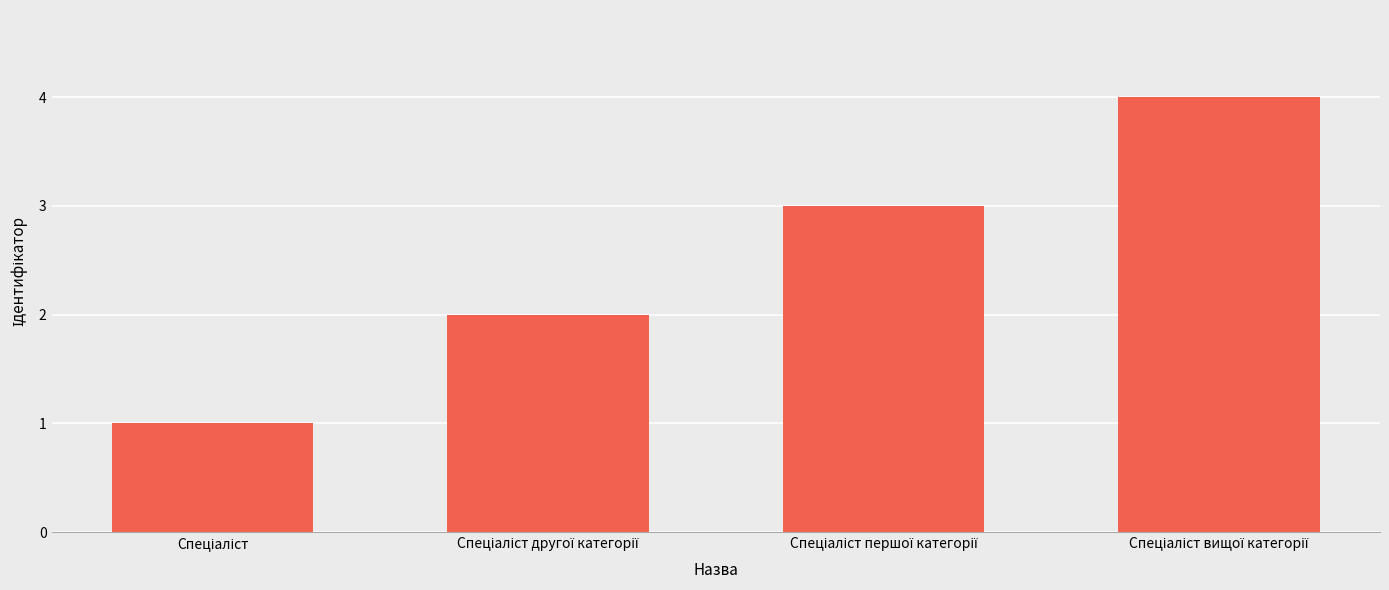

What is the greatest value displayed?

4